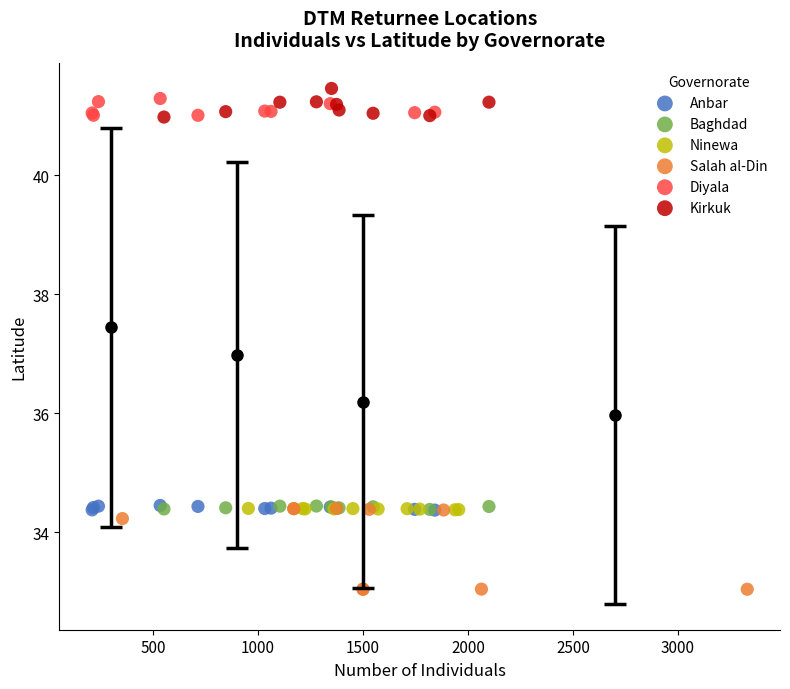

Which series reaches the minimum Y coordinate?

Salah al-Din